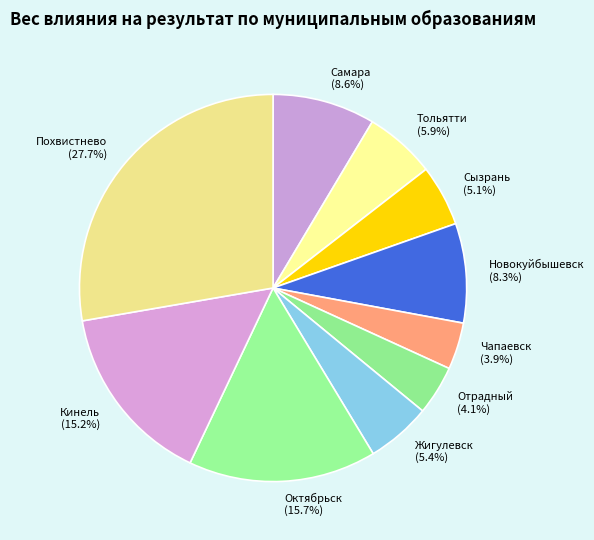

Combined, what portion of the pie is Чапаевск and Похвистнево?

31.6%